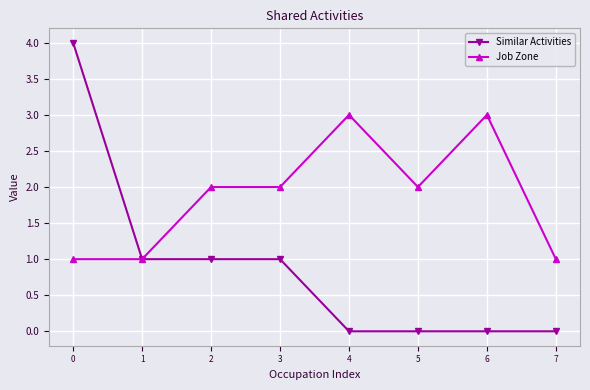

What are all the series names shown in the legend?

Similar Activities, Job Zone